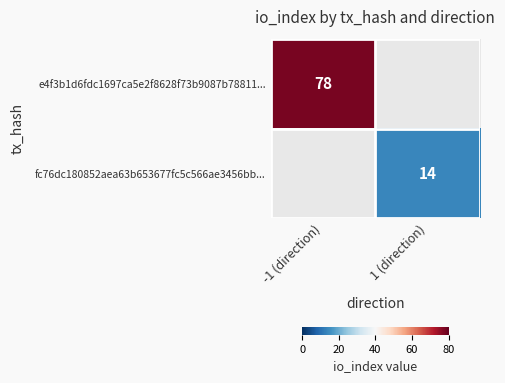

The value of fc76dc180852aea63b653677fc5c566ae3456bb... at 1 (direction) is 14. True or false?

True